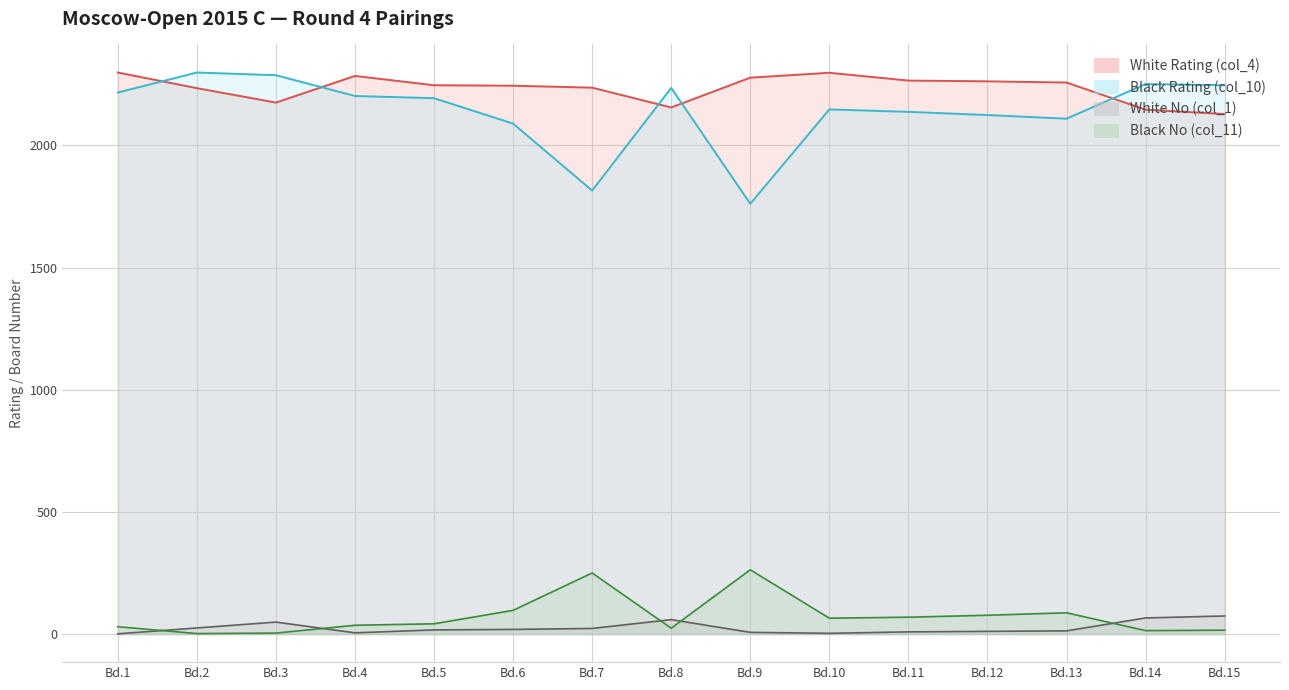

List the labels in order of White No (col_1) value, smallest first.

Bd.1, Bd.10, Bd.4, Bd.9, Bd.11, Bd.12, Bd.13, Bd.5, Bd.6, Bd.7, Bd.2, Bd.3, Bd.8, Bd.14, Bd.15